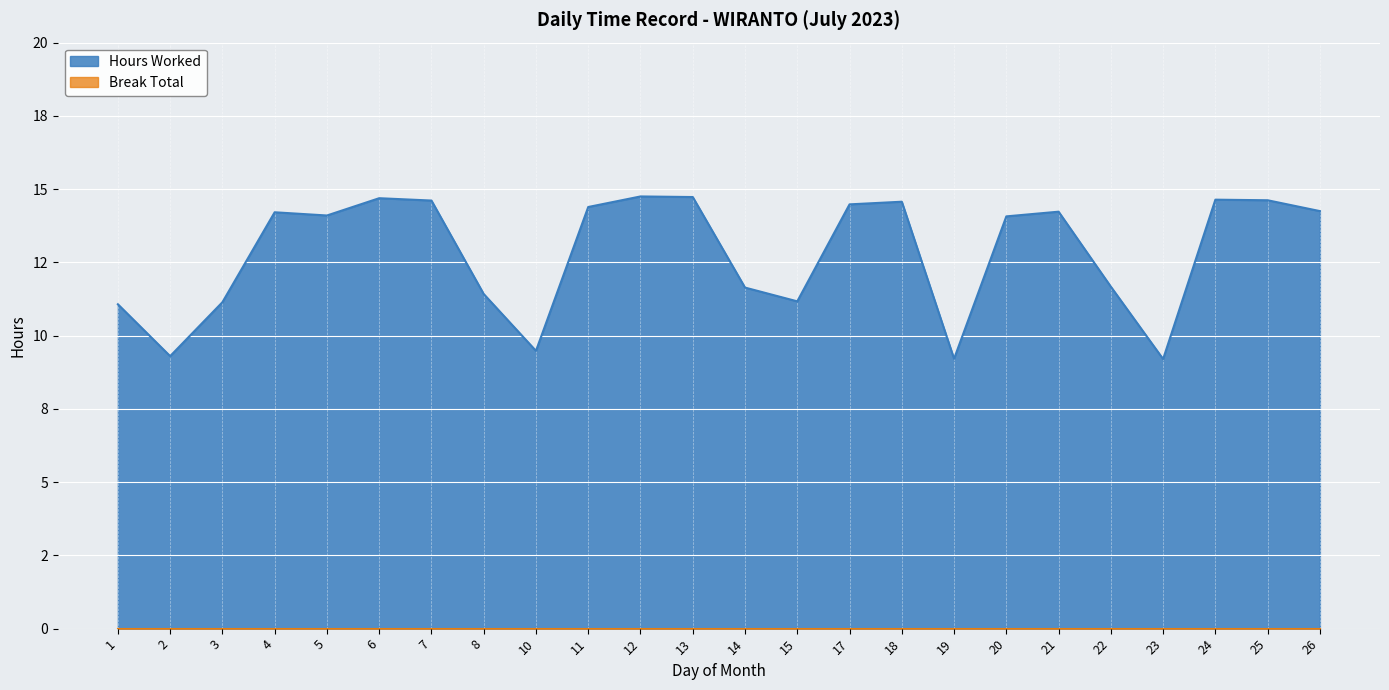

What is the smallest value displayed?

9.2